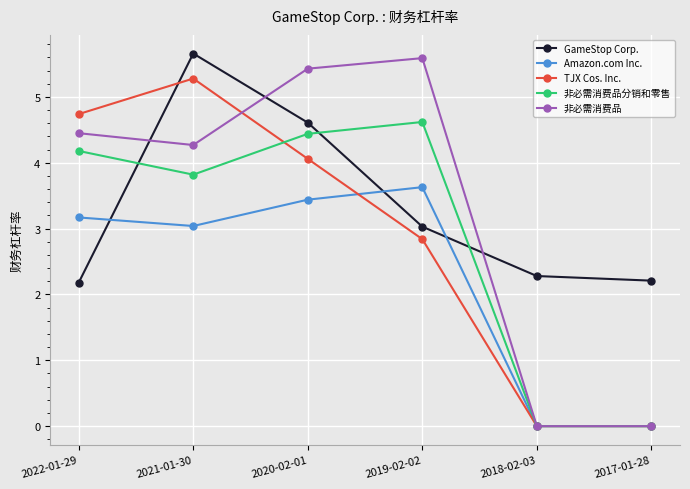

What is the label of the 6th point from the left?

2017-01-28